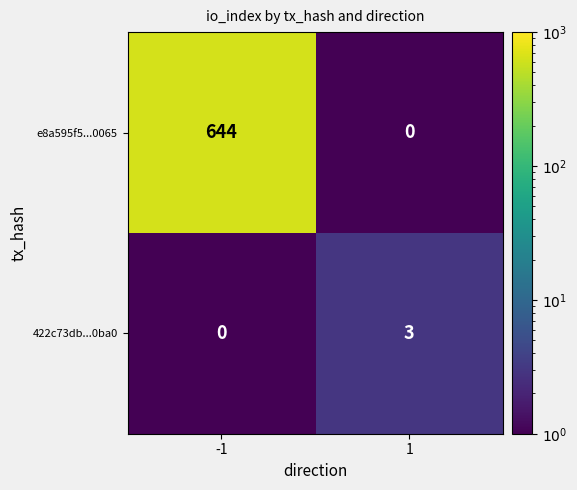

Rank the series at 1 from highest to lowest value.

422c73db...0ba0, e8a595f5...0065